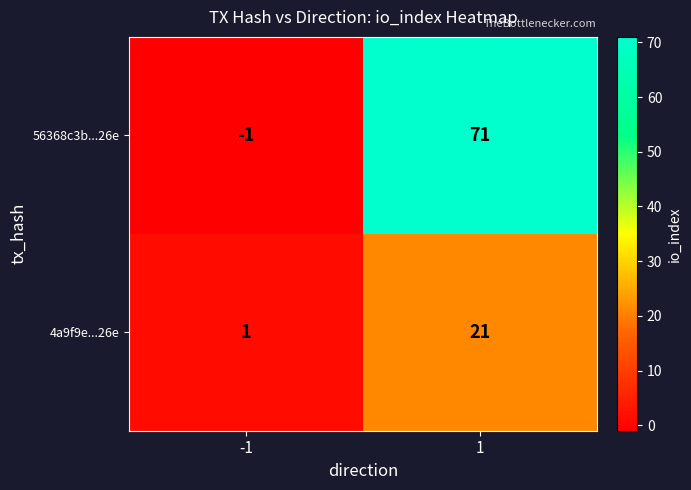

At which category is the sum across all series the highest?

1